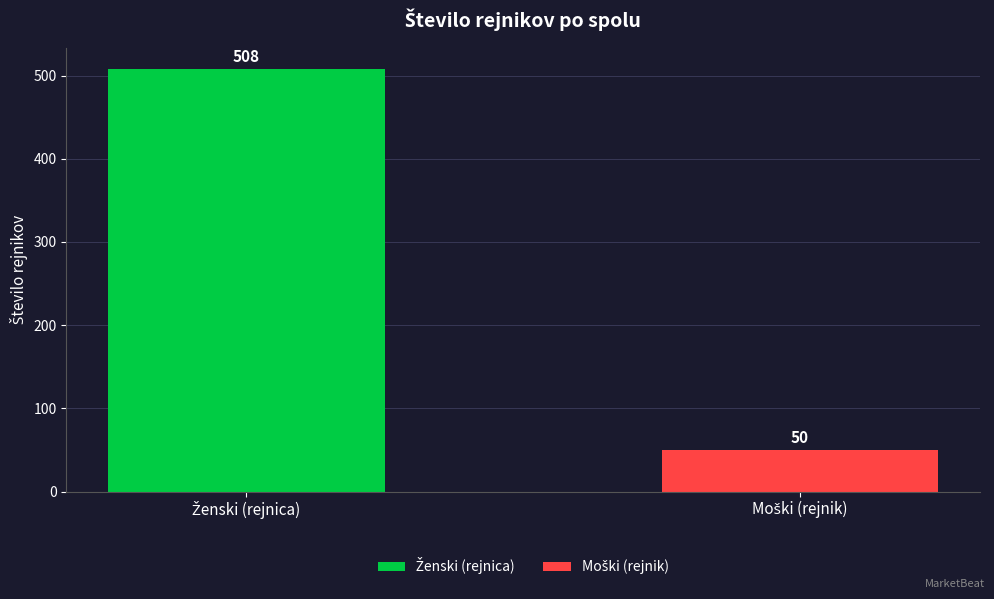

What is the maximum value shown in the chart?

508